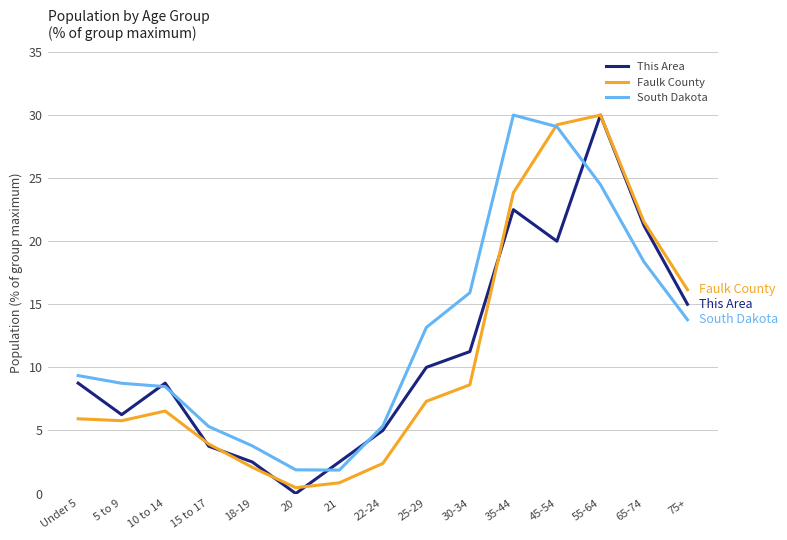

How many distinct data groups are displayed?

3